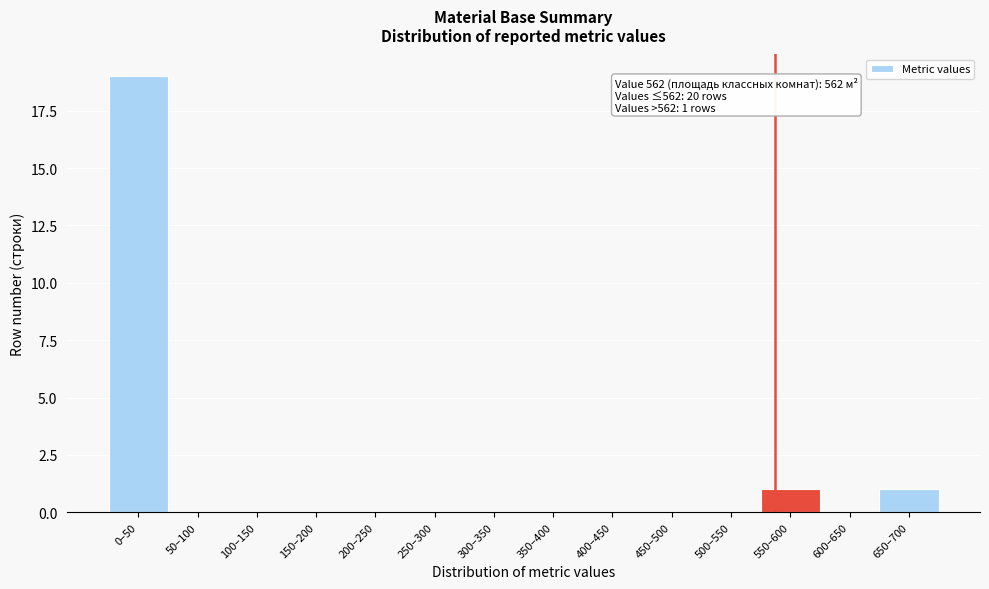

Reading left to right, extract all data points from this chart.

0–50=19	50–100=0	100–150=0	150–200=0	200–250=0	250–300=0	300–350=0	350–400=0	400–450=0	450–500=0	500–550=0	550–600=1	600–650=0	650–700=1